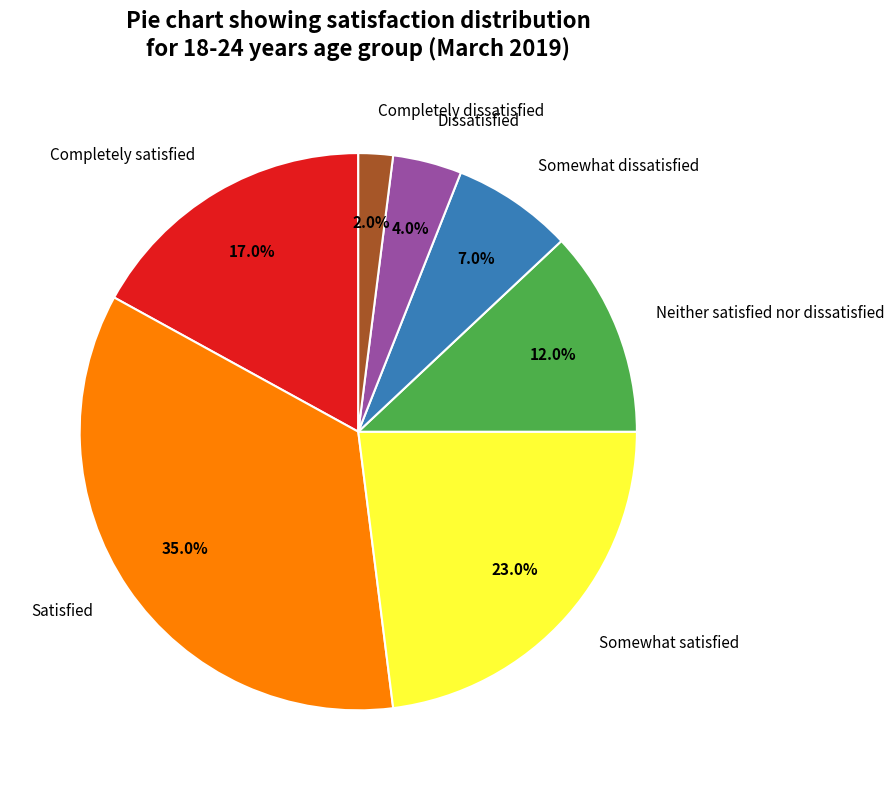

To the nearest percent, what percentage of the pie is Somewhat dissatisfied?

7%